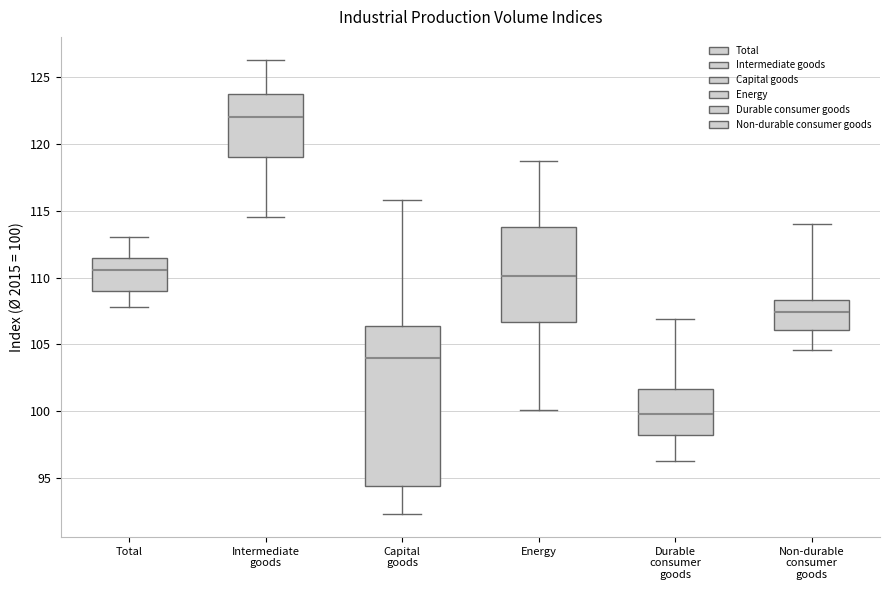

Reading left to right, read every box against the y-axis: the position of its median line, the range the box covers, and the ends of its whiskers. The values are not printed on the chart, so give them approximately, as read against the axis.

Total: median 110.5, box 109.0 to 111.5, whiskers 108.0 to 113.0
Intermediate goods: median 122.0, box 119.0 to 123.5, whiskers 114.5 to 126.5
Capital goods: median 104.0, box 94.5 to 106.5, whiskers 92.5 to 116.0
Energy: median 110.0, box 106.5 to 114.0, whiskers 100.0 to 118.5
Durable consumer goods: median 100.0, box 98.0 to 101.5, whiskers 96.5 to 107.0
Non-durable consumer goods: median 107.5, box 106.0 to 108.5, whiskers 104.5 to 114.0